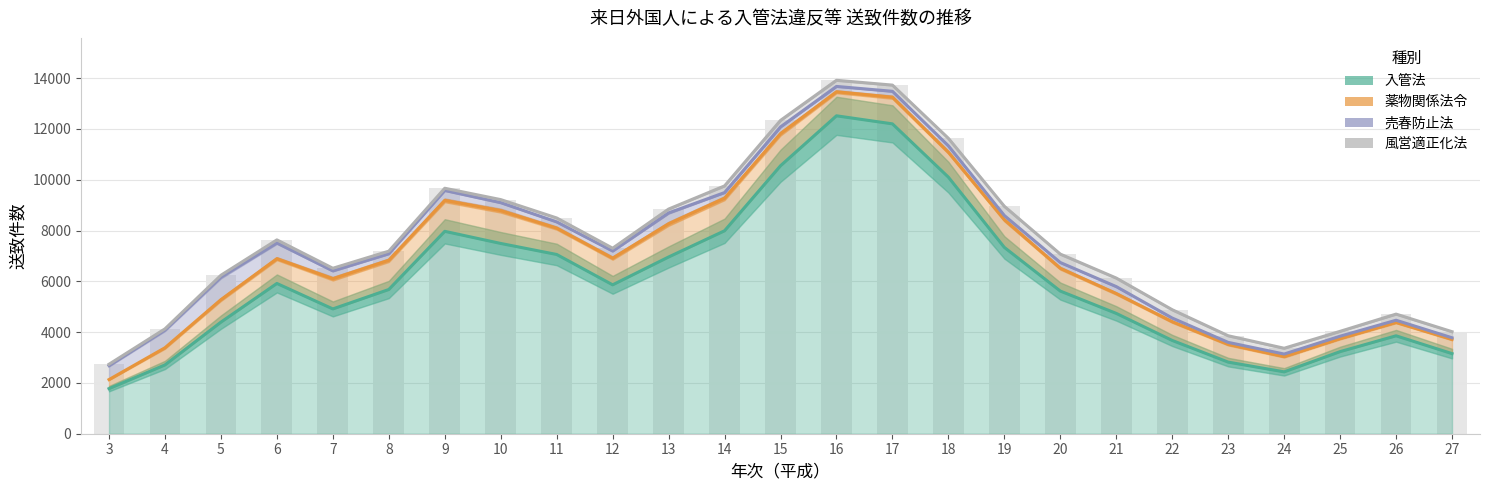

List the labels in order of 入管法 value, smallest first.

3, 24, 4, 23, 27, 25, 22, 26, 5, 21, 7, 20, 8, 12, 6, 13, 11, 19, 10, 9, 14, 18, 15, 17, 16